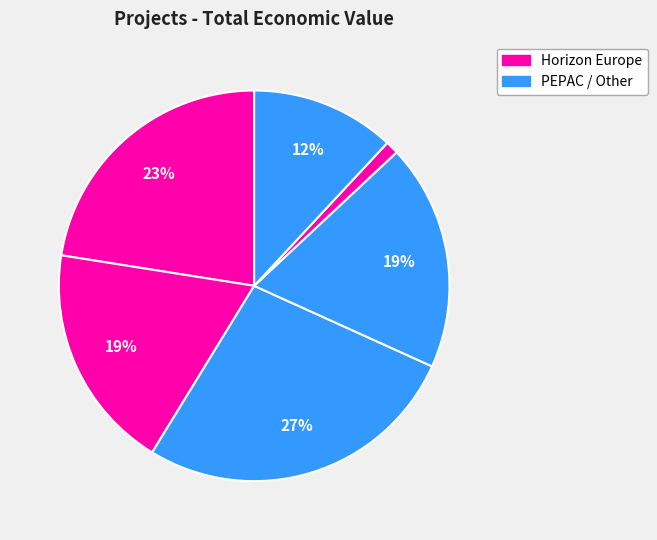

Count the number of slices in the pie.

6